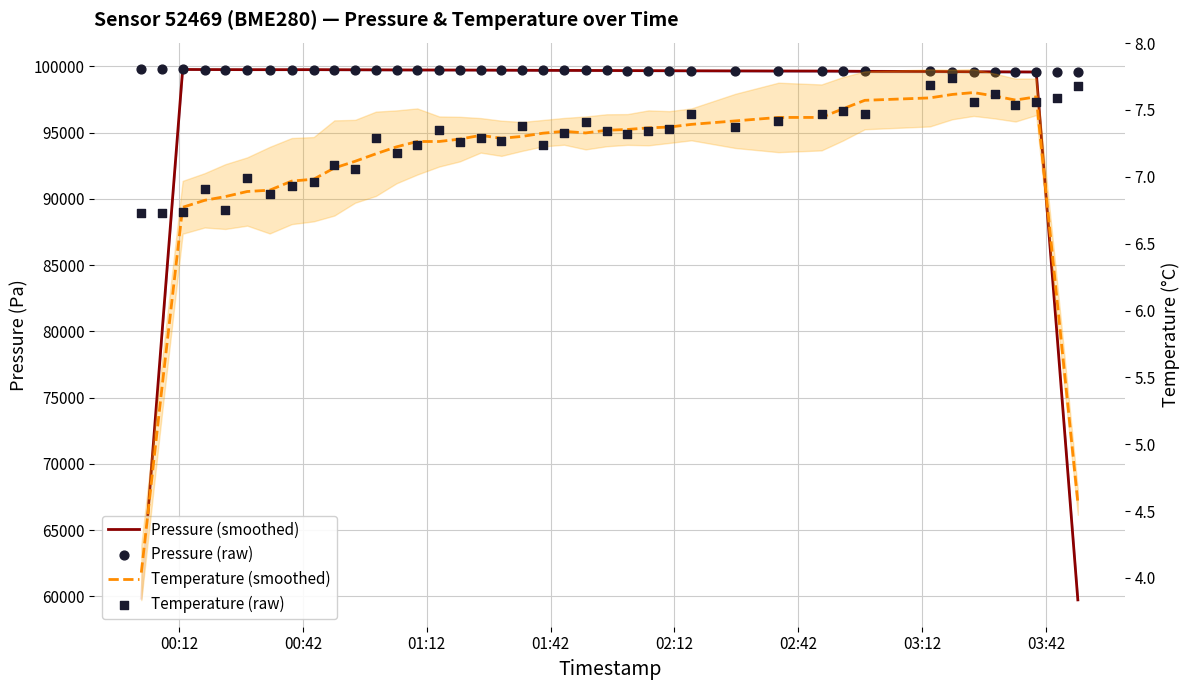

At how many categories does at least one series exceed 4693?

40